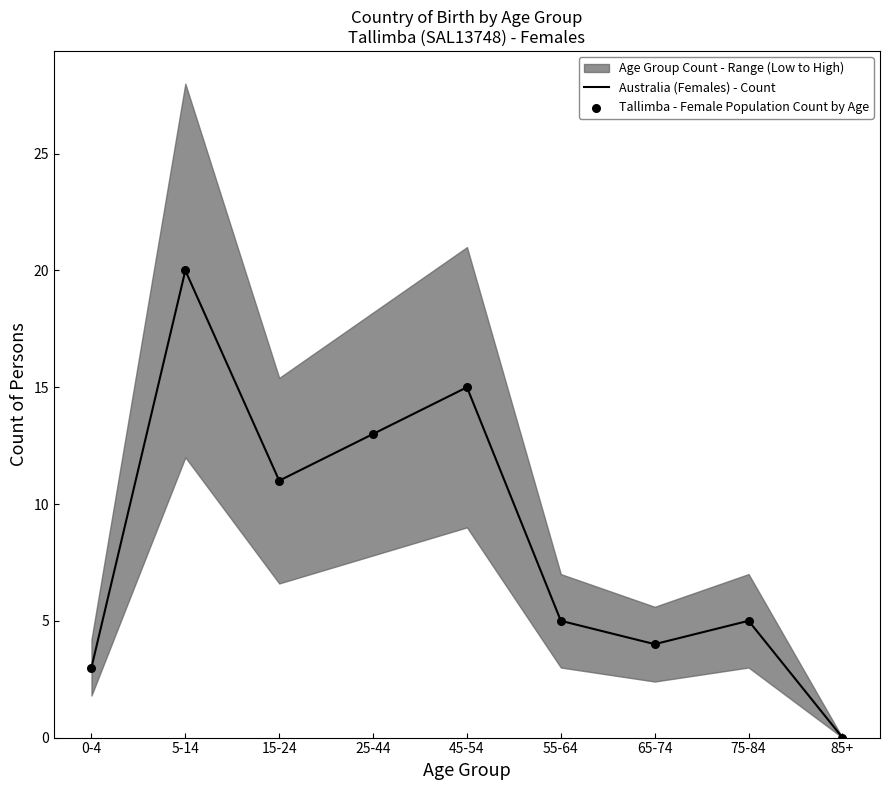

At how many categories does at least one series exceed 5?

4